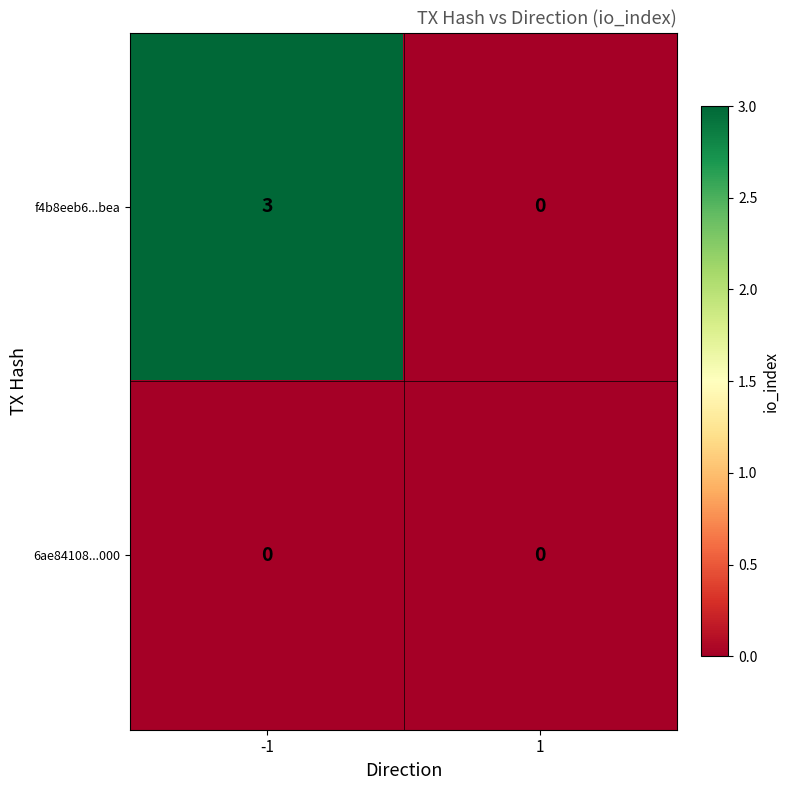

How many data points does each series have?

2